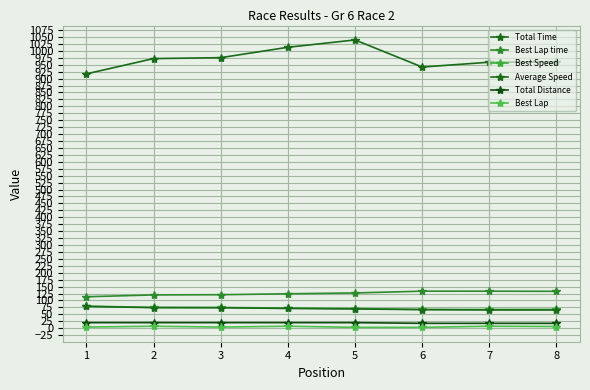

How many categories are shown in the chart?

8